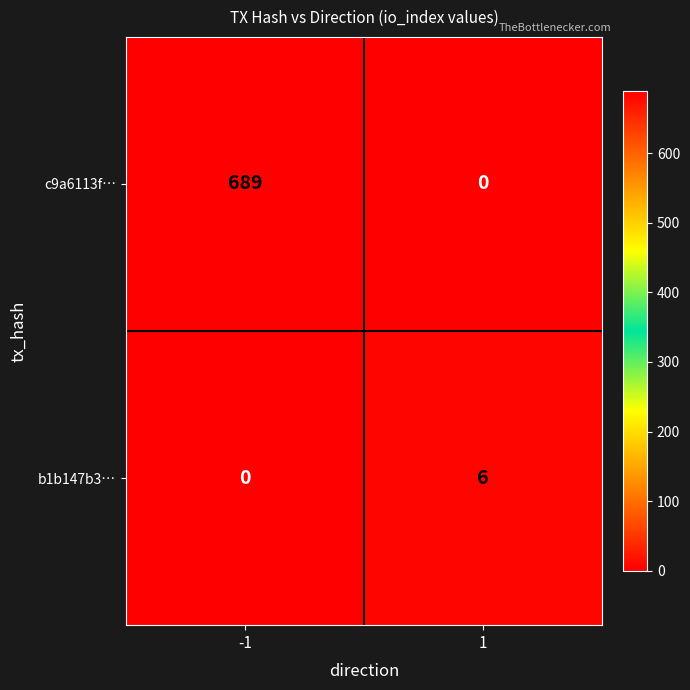

What is the approximate value of b1b147b3… at 1?

6